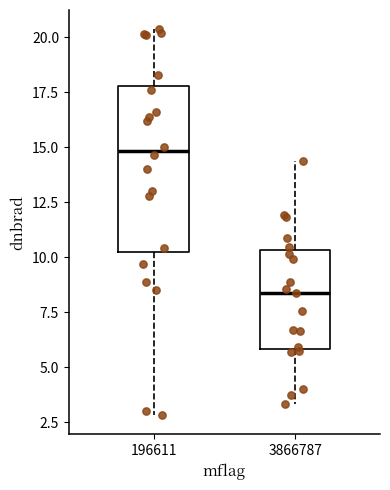

Comparing the boxes themselves (not the whiskers), which one is the tallest?

196611